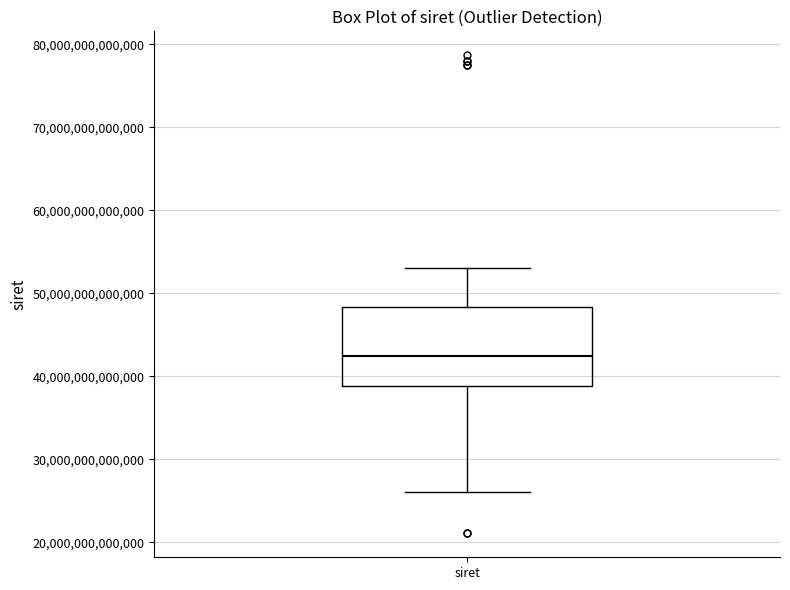

Transcribe this box plot: give where the median line is, the range the box spans, and where the two whiskers end, as read against the y-axis. The values are not printed on the chart, so give them approximately, as read against the axis.

median 42000000000000, box 39000000000000 to 48000000000000, whiskers 26000000000000 to 53000000000000